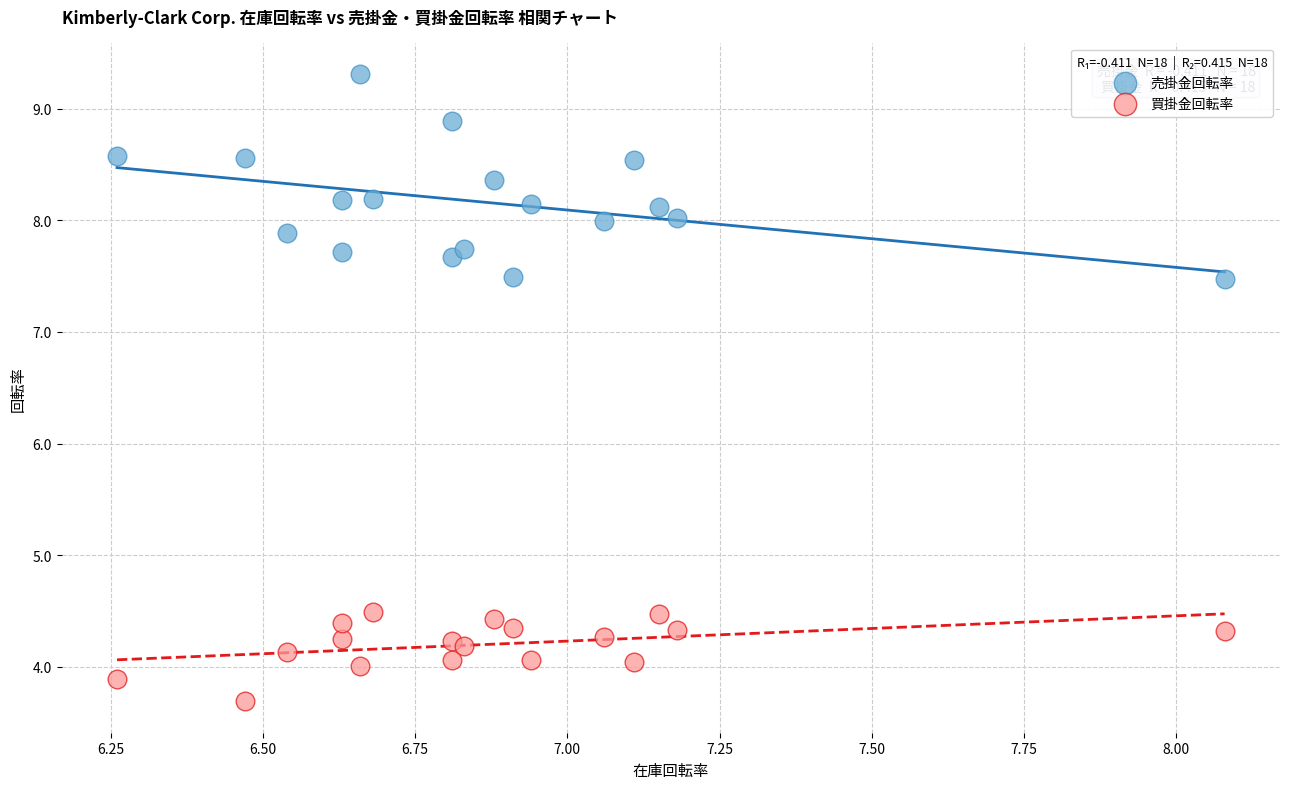

Which series contains the highest Y value?

売掛金回転率